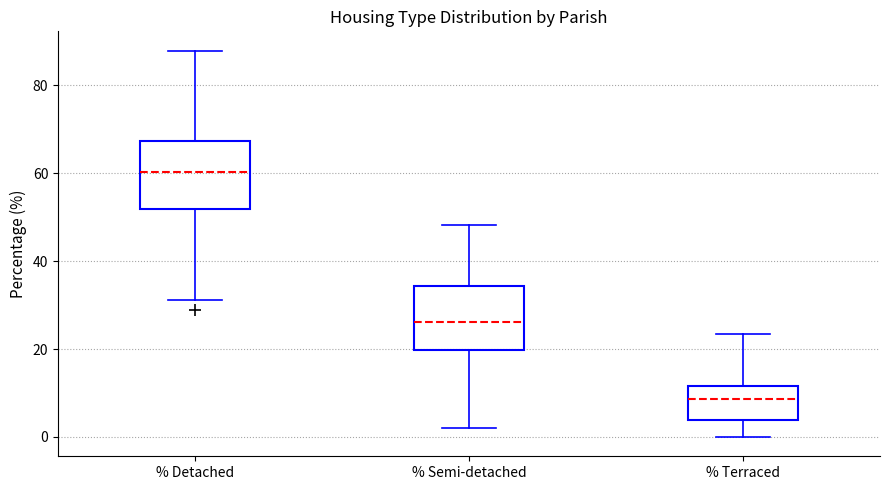

Where does the upper whisker of the box for % Semi-detached end on the y-axis? The values are not printed on the chart, so give them approximately, as read against the axis.

48